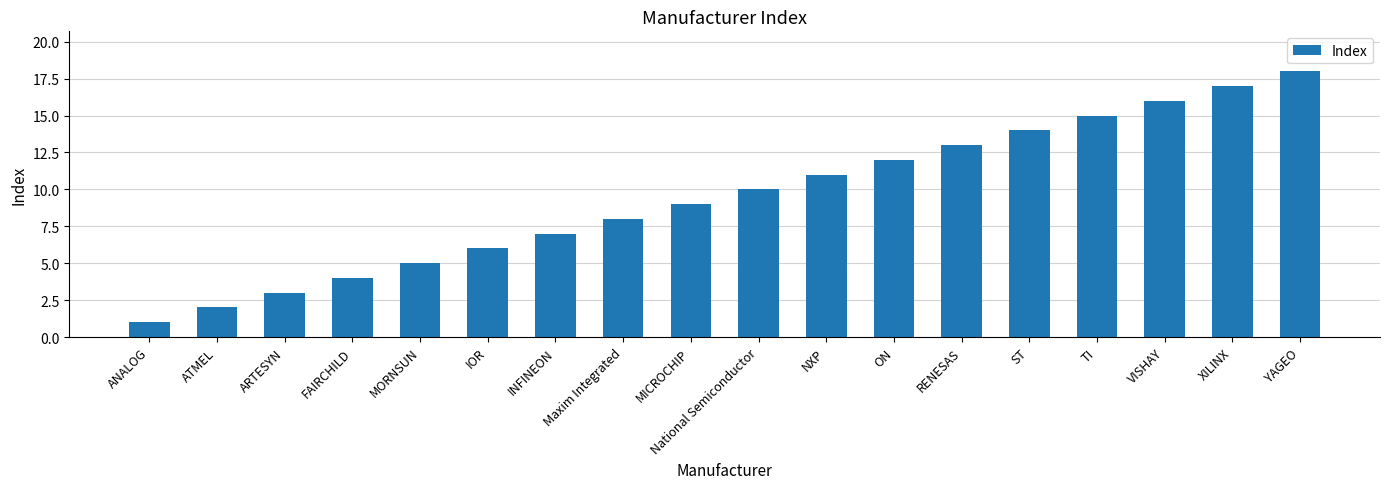

Reading right to left, what are all the values shown in this chart?

YAGEO=18	XILINX=17	VISHAY=16	TI=15	ST=14	RENESAS=13	ON=12	NXP=11	National Semiconductor=10	MICROCHIP=9	Maxim Integrated=8	INFINEON=7	IOR=6	MORNSUN=5	FAIRCHILD=4	ARTESYN=3	ATMEL=2	ANALOG=1